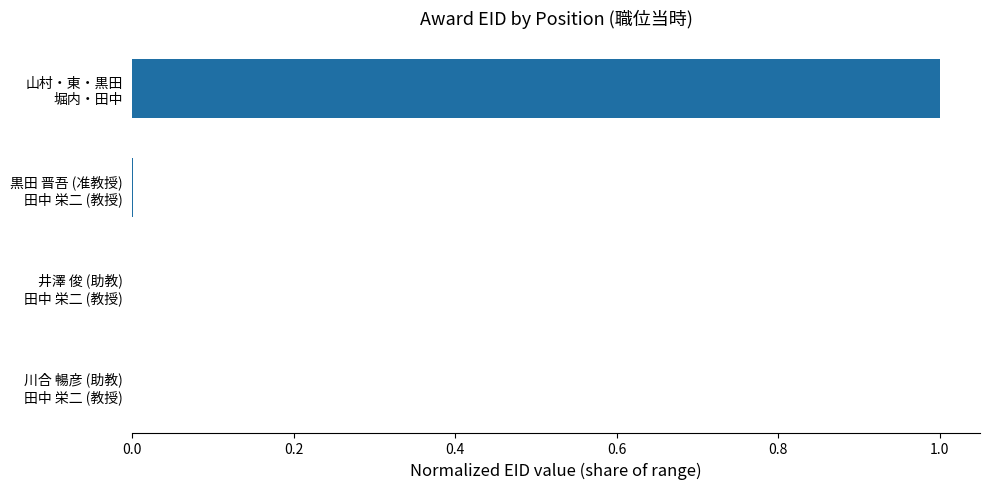

What is the greatest value displayed?

1.0